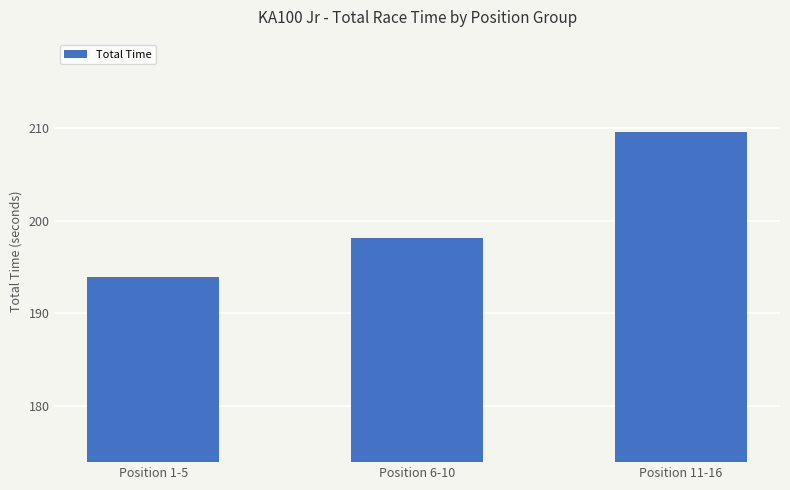

How many values are below 198?

1